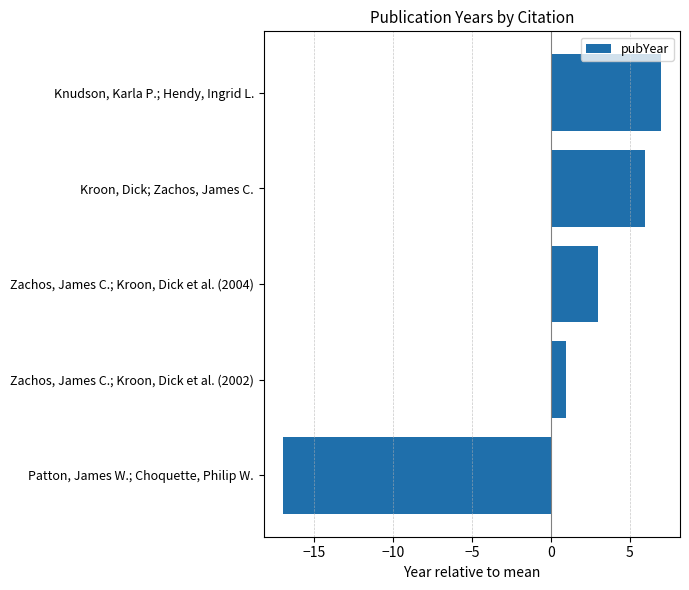

What value does the data have at Kroon, Dick; Zachos, James C., to the nearest 5?

5